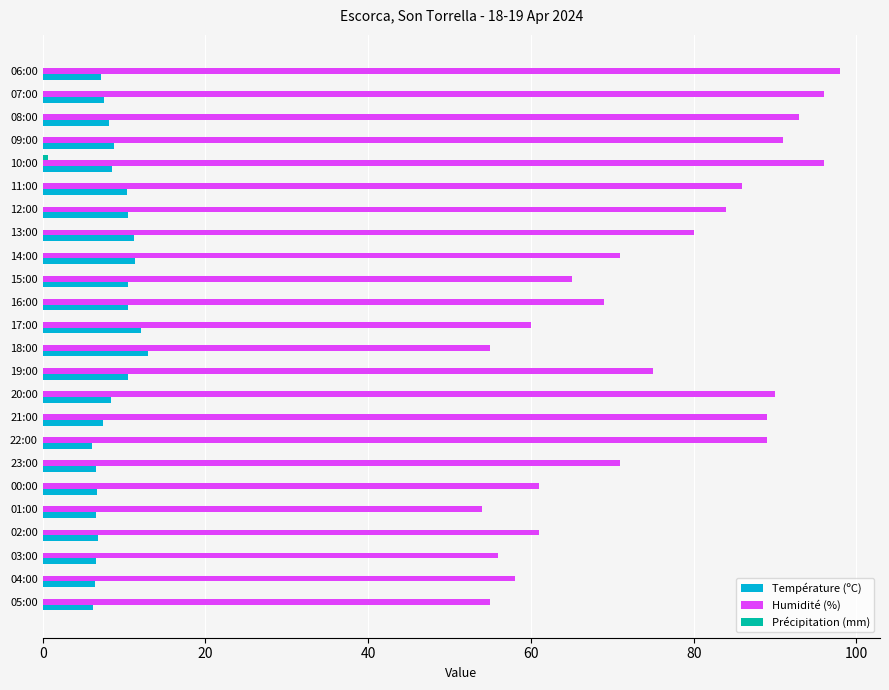

Which series has the largest total across all categories?

Humidité (%)